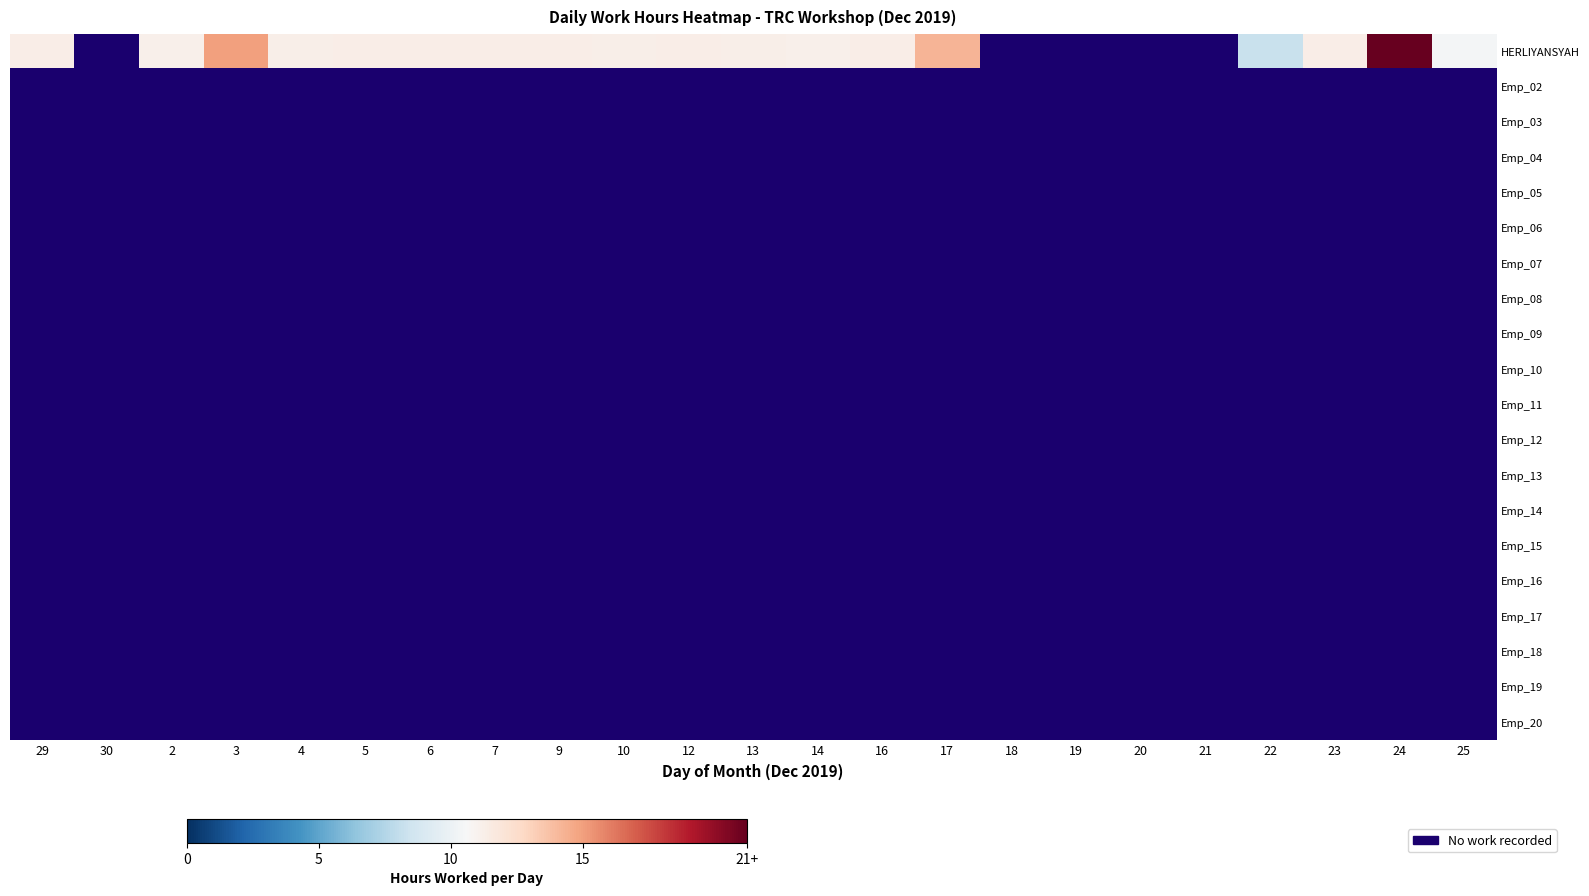

Rank the series at 14 from lowest to highest value.

Emp_02, Emp_03, Emp_04, Emp_05, Emp_06, Emp_07, Emp_08, Emp_09, Emp_10, Emp_11, Emp_12, Emp_13, Emp_14, Emp_15, Emp_16, Emp_17, Emp_18, Emp_19, Emp_20, HERLIYANSYAH